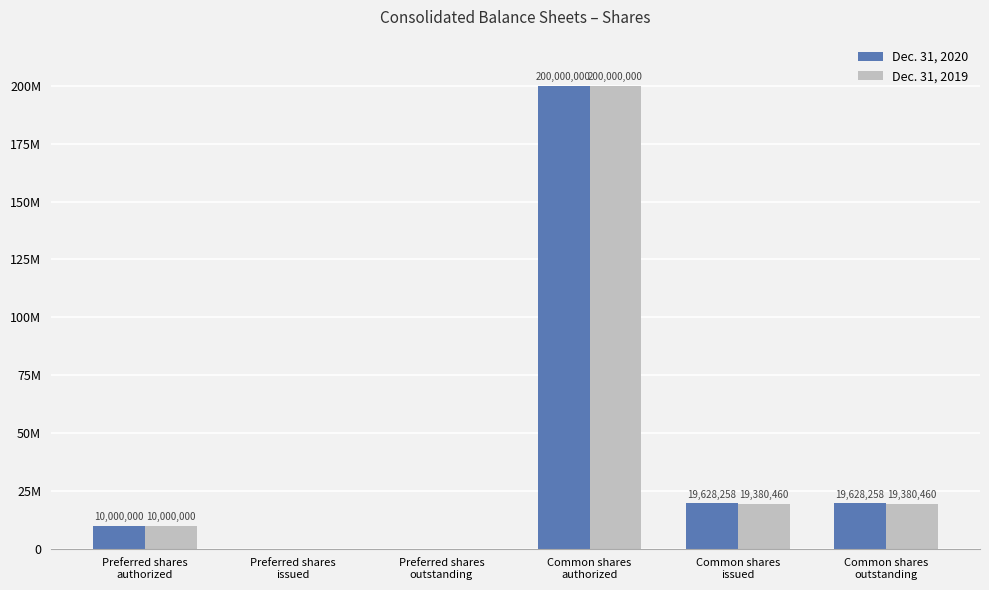

Is it true that Dec. 31, 2020 equals 11239039 at Common shares
issued?

False